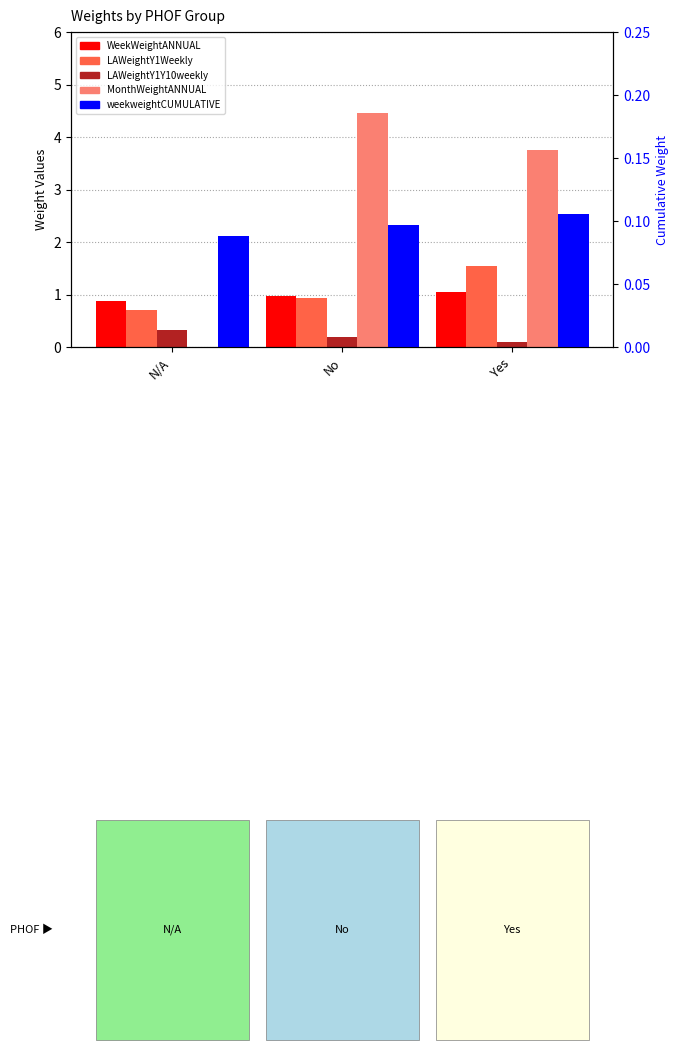

What is the greatest value displayed?

4.5